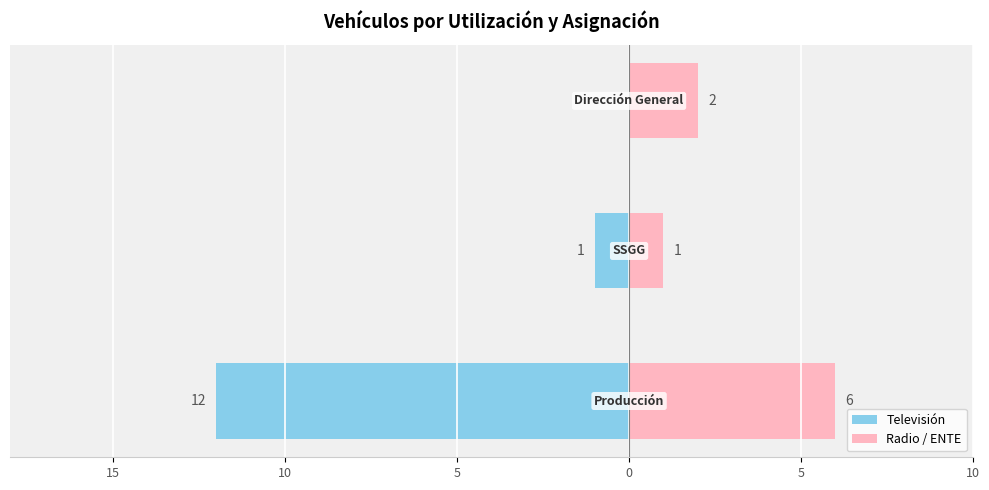

What is the difference between the maximum and second lowest values in the Radio / ENTE series?

4